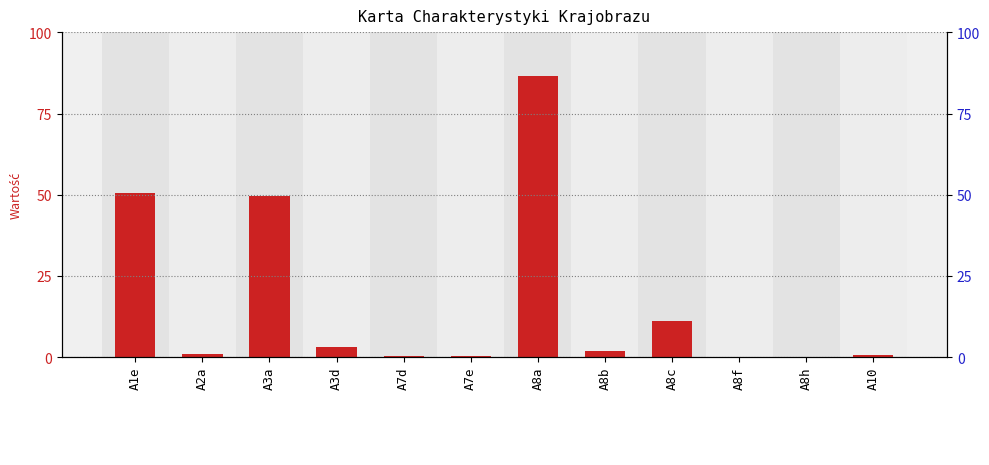

What is the sum of all values?

205.8